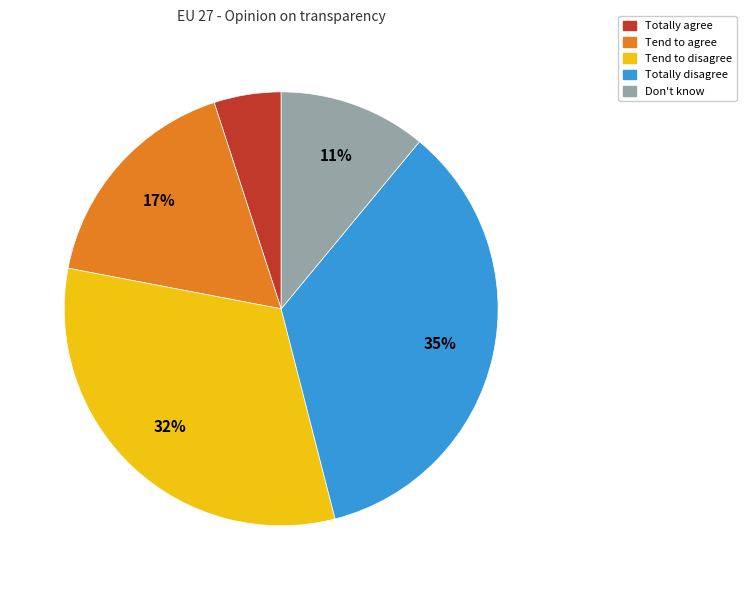

Which slice is the largest?

Totally disagree